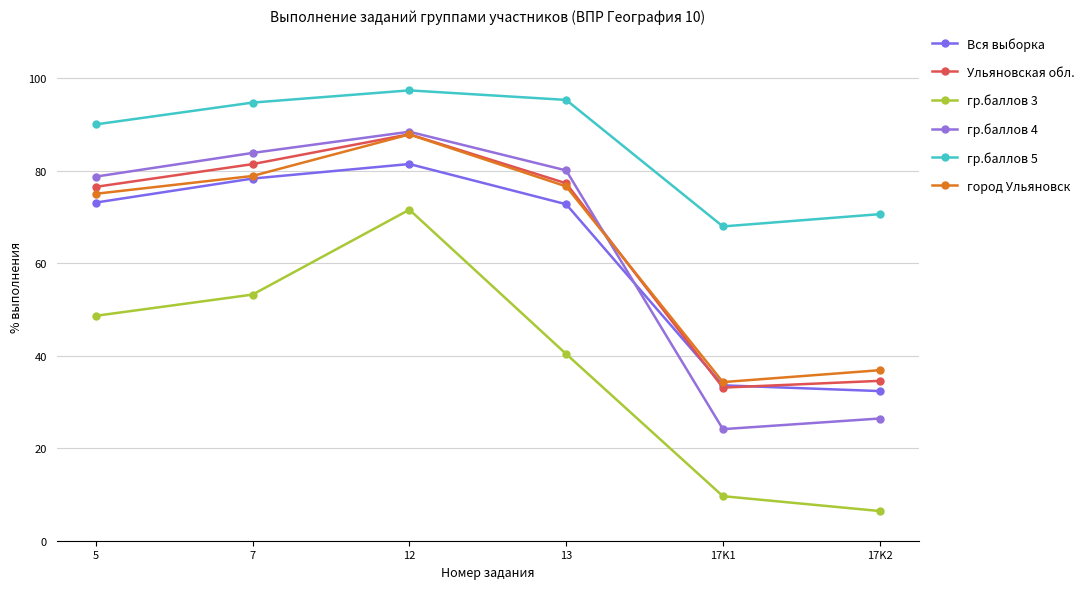

The гр.баллов 4 series shows 26.4 at 17K2. True or false?

True